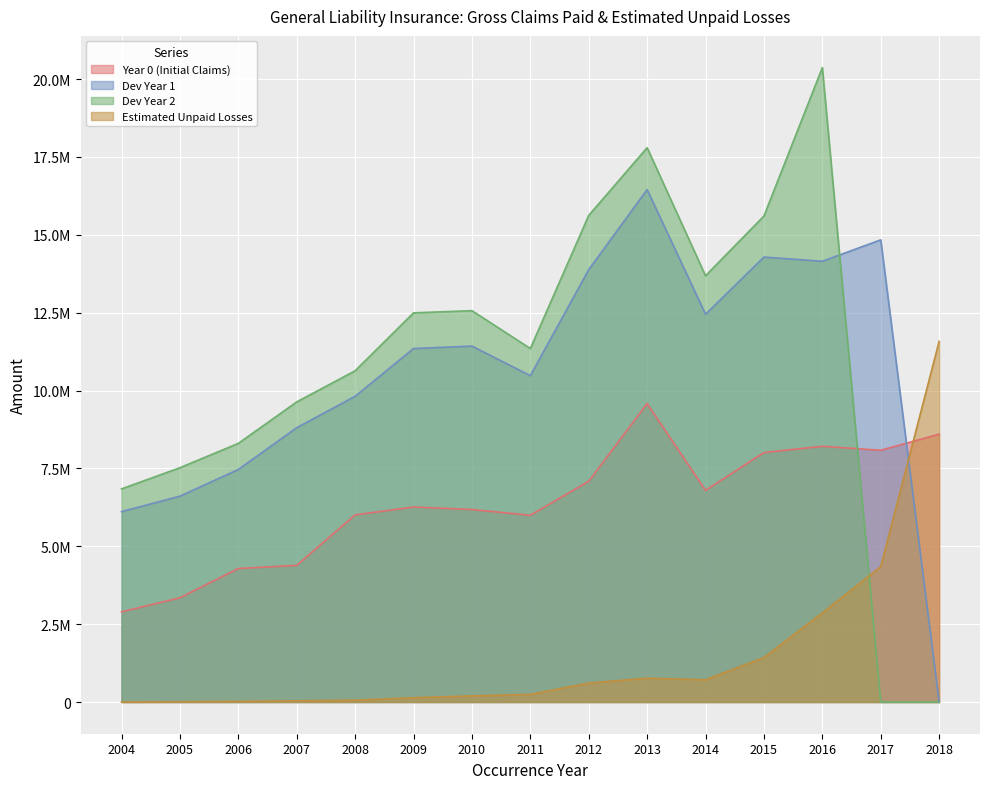

What is the difference between the maximum and minimum values in the Estimated Unpaid Losses series?

11579535.0